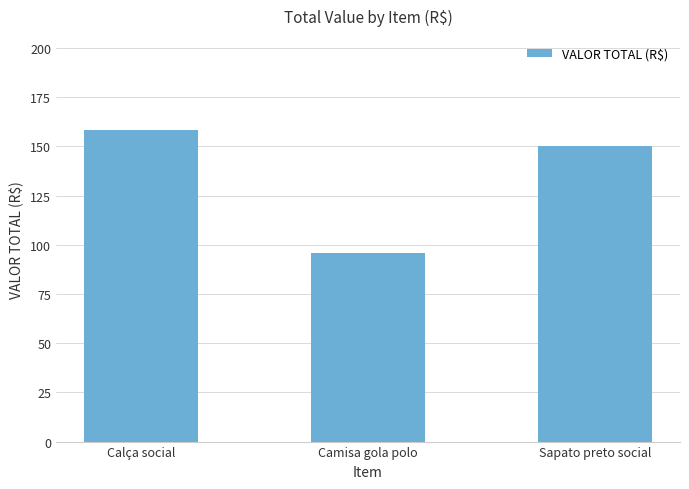

What is the sum of all values?

404.2